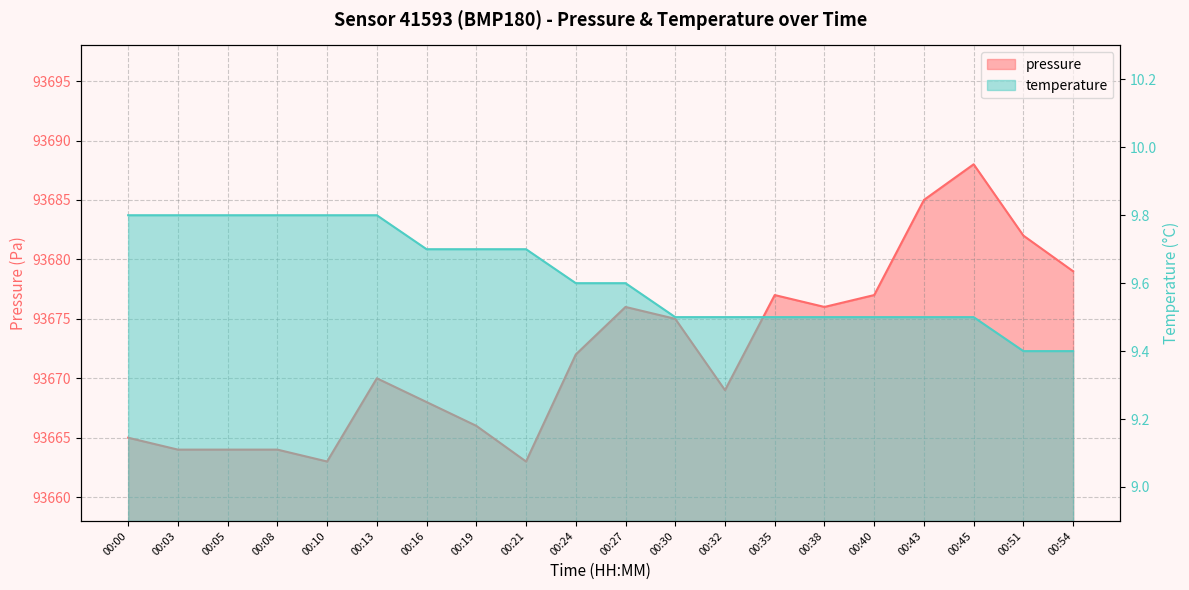

What value does the temperature series have at 00:19?

9.7